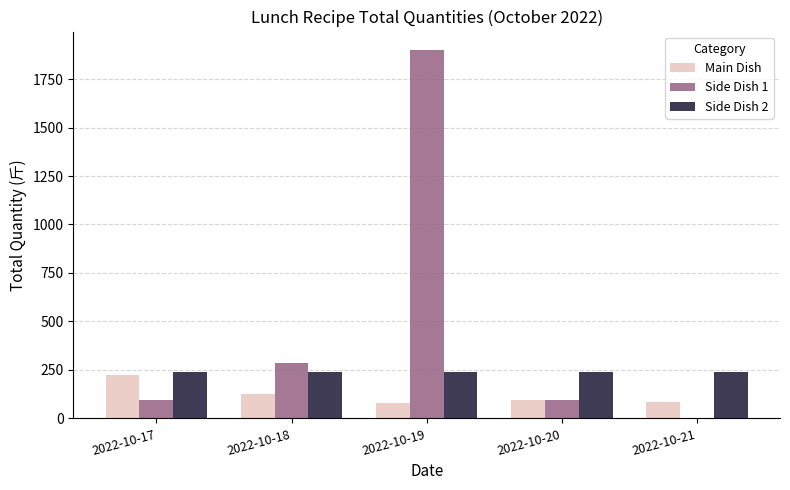

The value of Side Dish 2 at 2022-10-17 is 238.0. True or false?

True